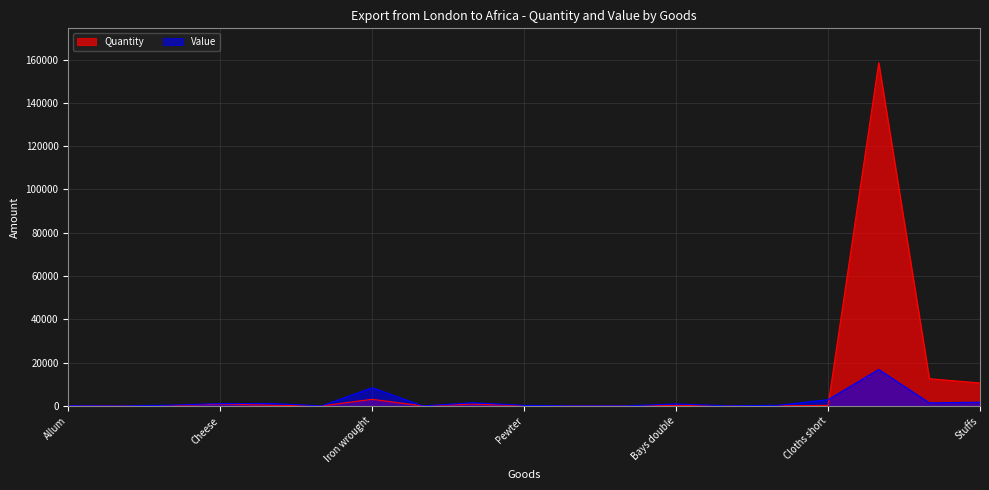

How many intersections are there between Quantity and Value?

3